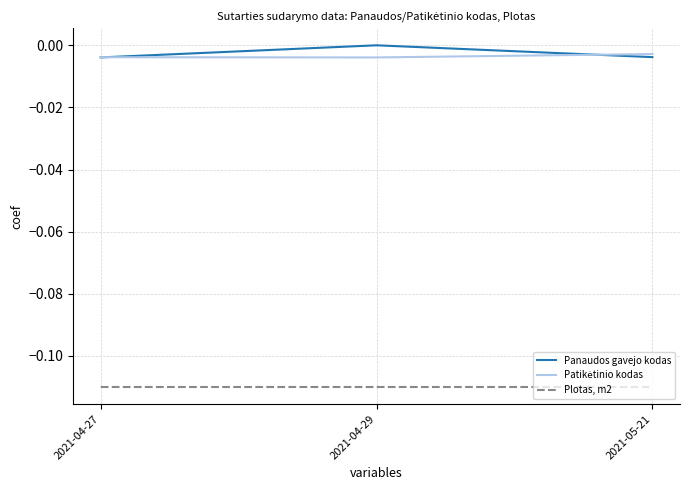

Which series has the largest range (max minus min)?

Panaudos gavejo kodas